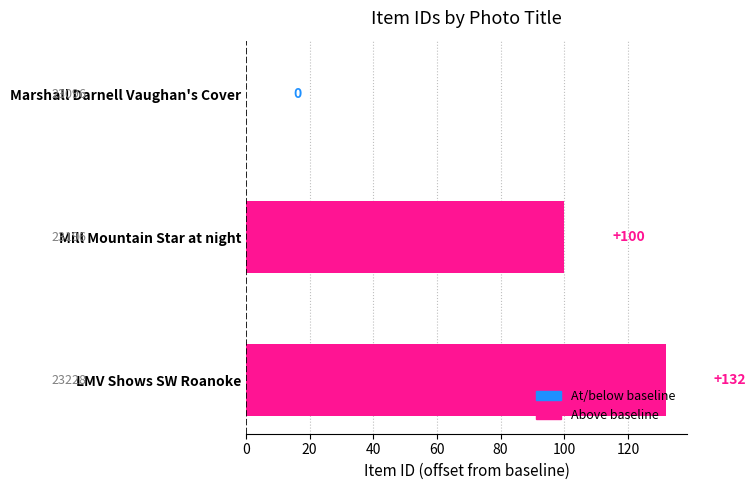

Count the values in the range 0 to 132.

3